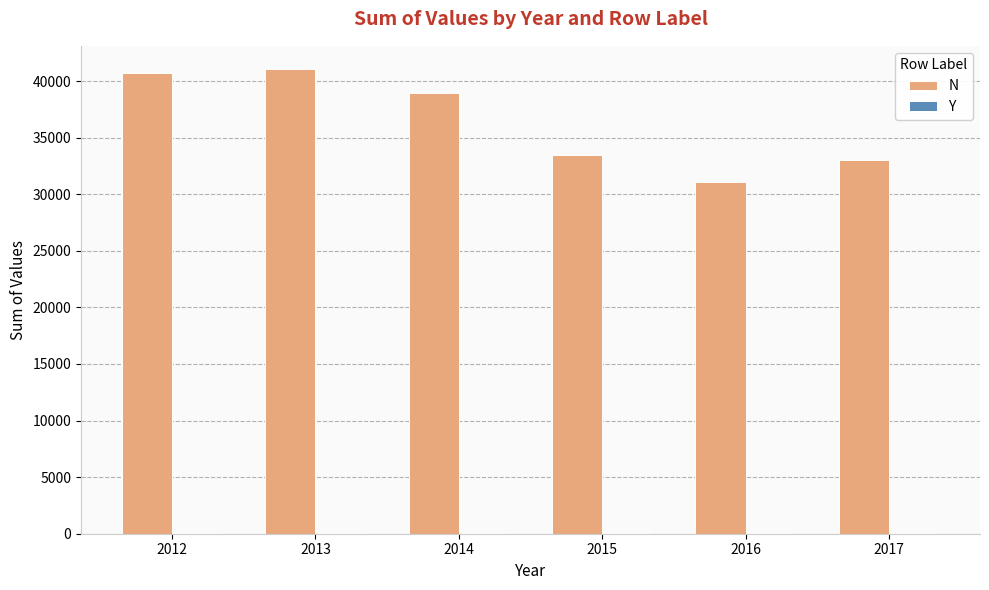

Which series has the largest total across all categories?

N